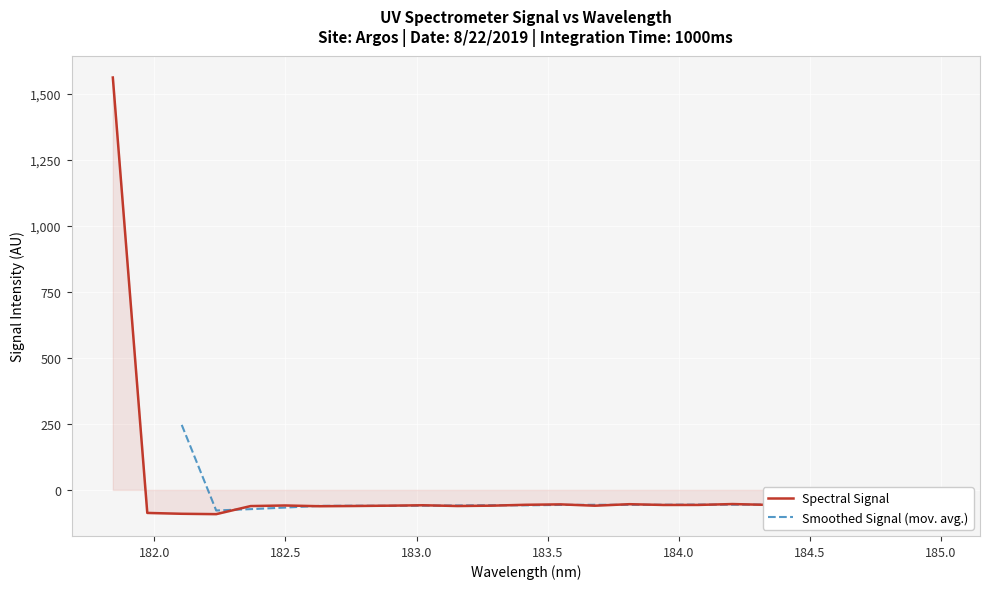

What is the maximum value for Spectral Signal?

1562.4